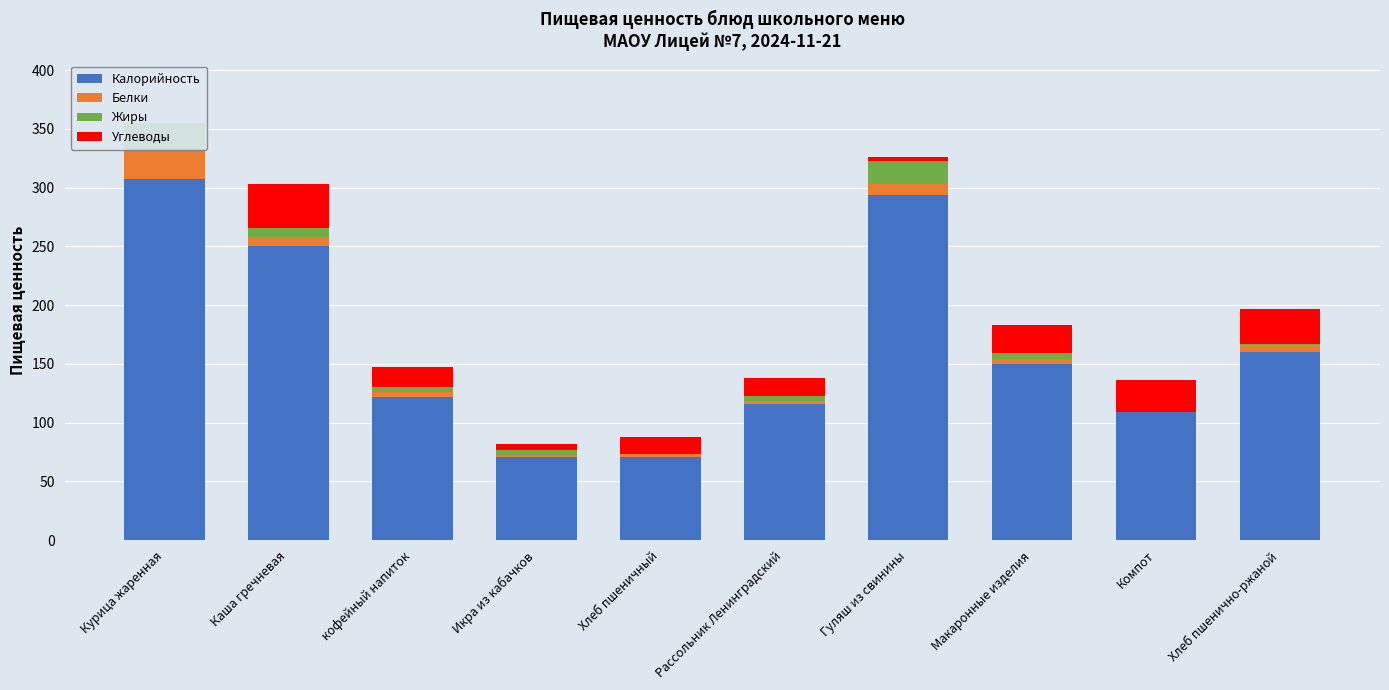

Which series has the widest spread of values?

Калорийность